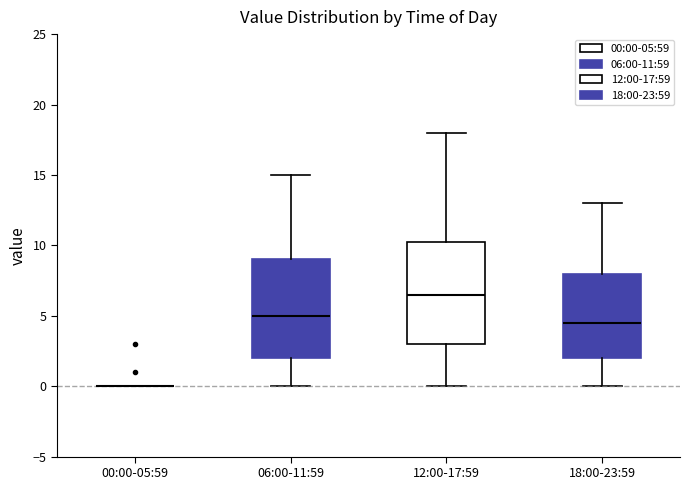

Reading left to right, read every box against the y-axis: the position of its median line, the range the box covers, and the ends of its whiskers. The values are not printed on the chart, so give them approximately, as read against the axis.

00:00-05:59: box collapsed to a line at 0.0, whiskers 0.0 to 0.0
06:00-11:59: median 5.0, box 2.0 to 9.0, whiskers 0.0 to 15.0
12:00-17:59: median 6.5, box 3.0 to 10.5, whiskers 0.0 to 18.0
18:00-23:59: median 4.5, box 2.0 to 8.0, whiskers 0.0 to 13.0